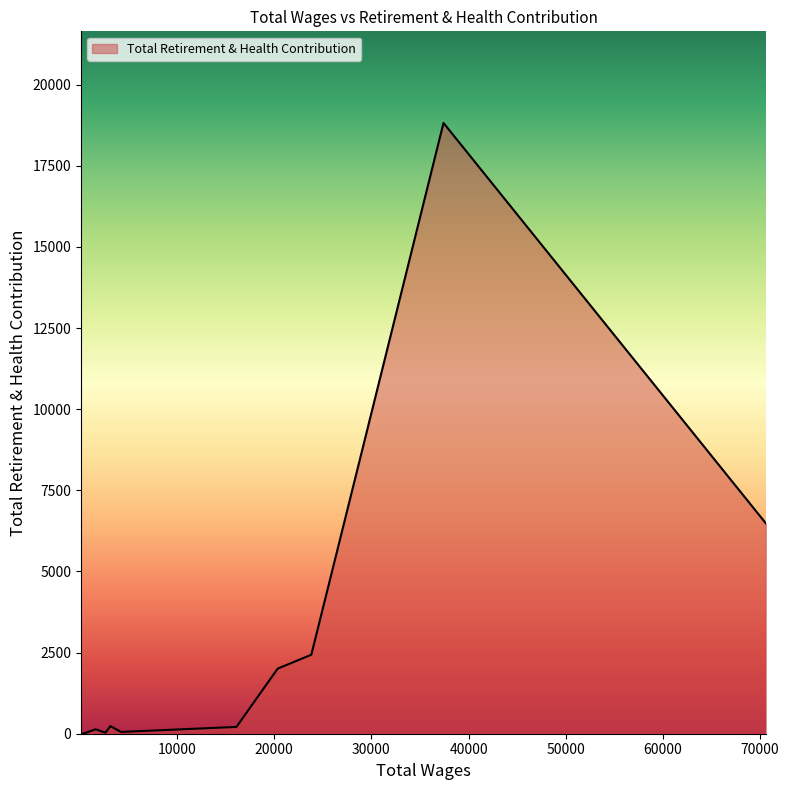

What is the greatest value displayed?

18818